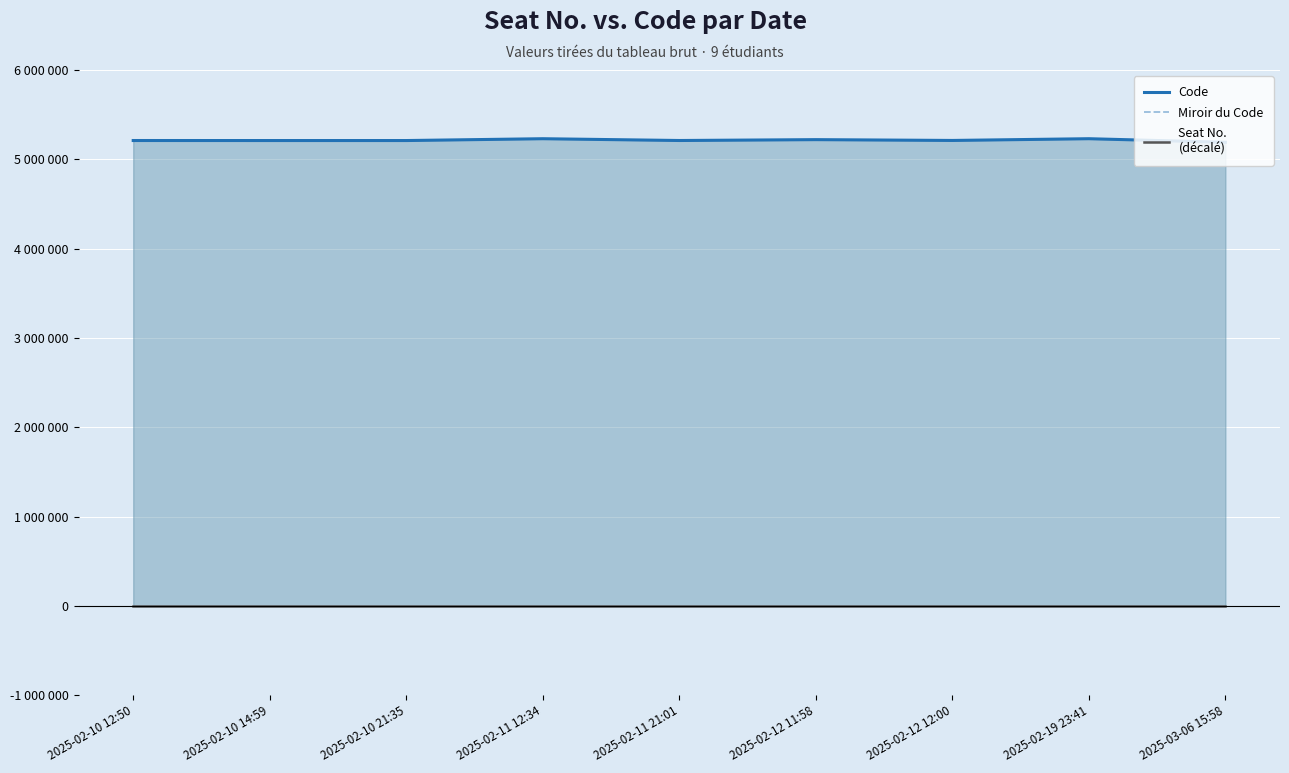

At which label does Seat No.
(décalé) reach its minimum?

2025-02-10 12:50